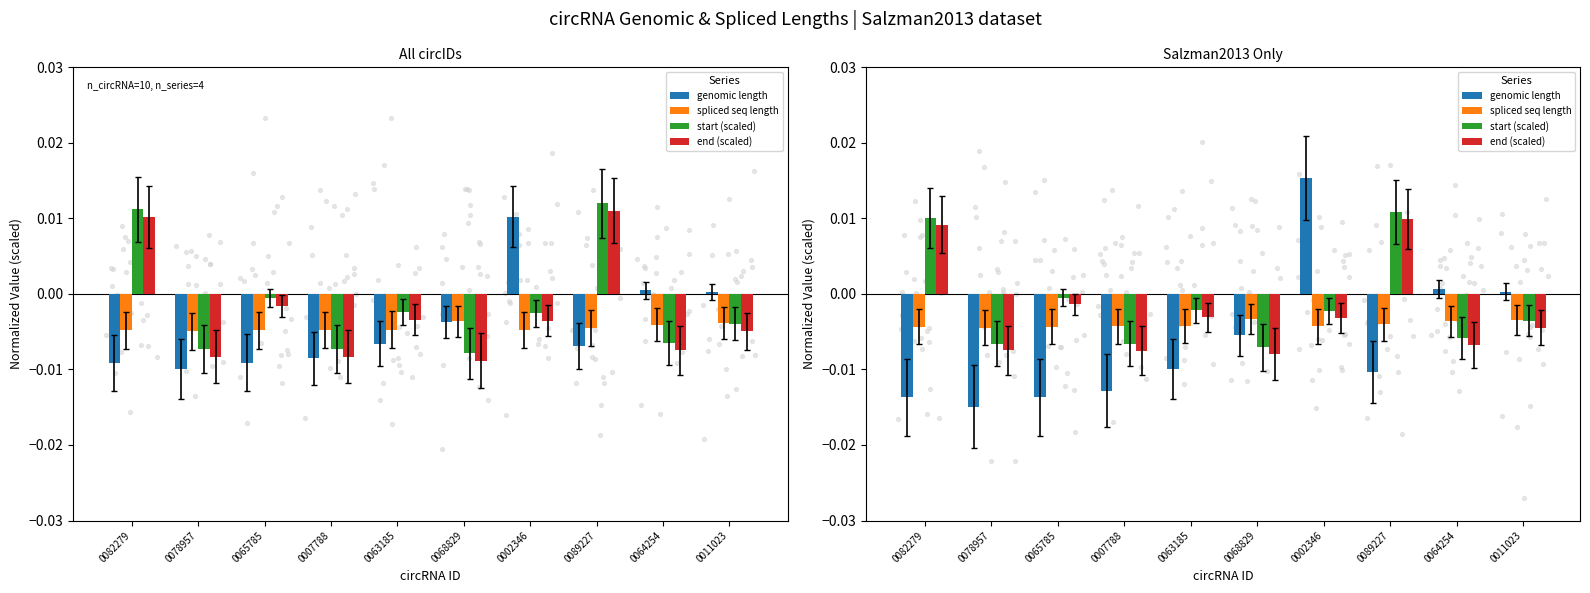

At which category is the sum across all series the highest?

0089227